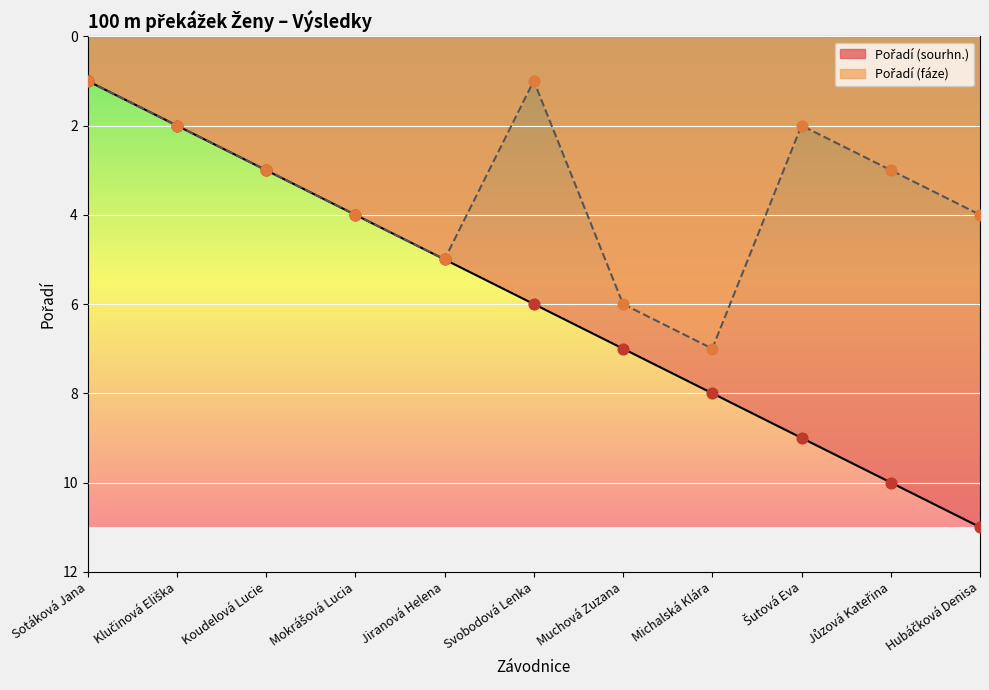

What is the total value across all series at Koudelová Lucie?

6